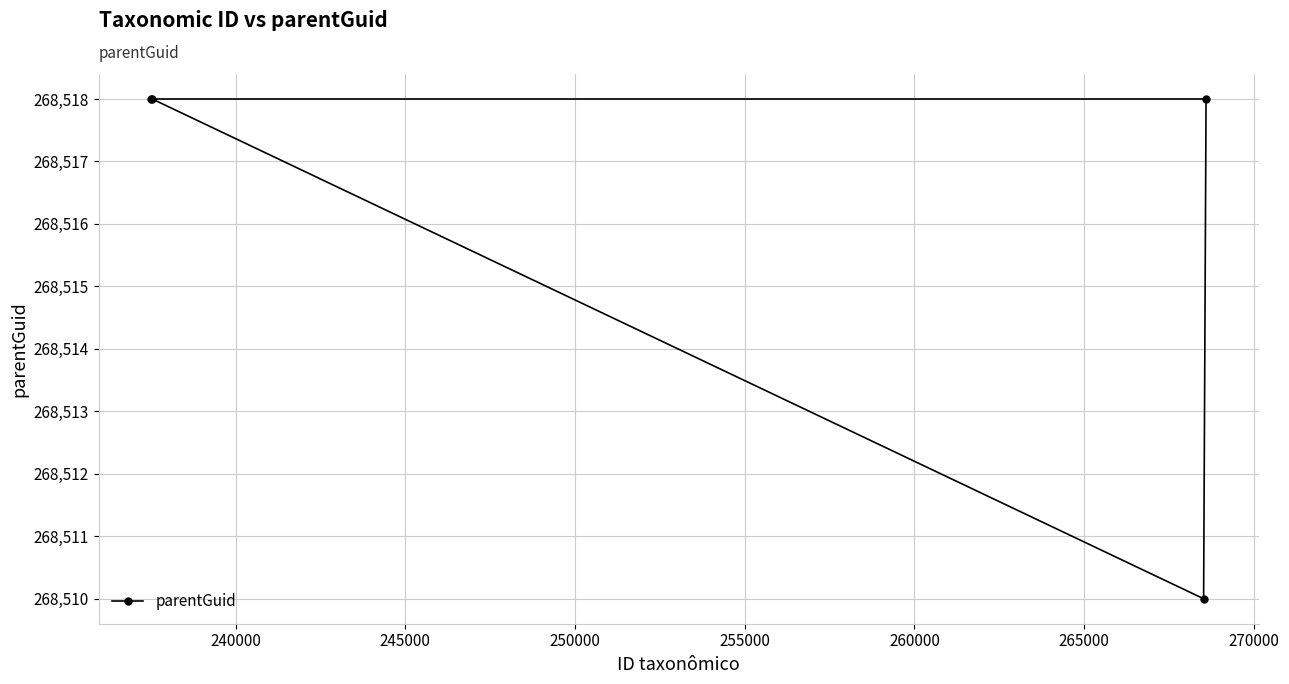

Reading left to right, what are all the values shown in this chart?

268518	268518	268510	268518